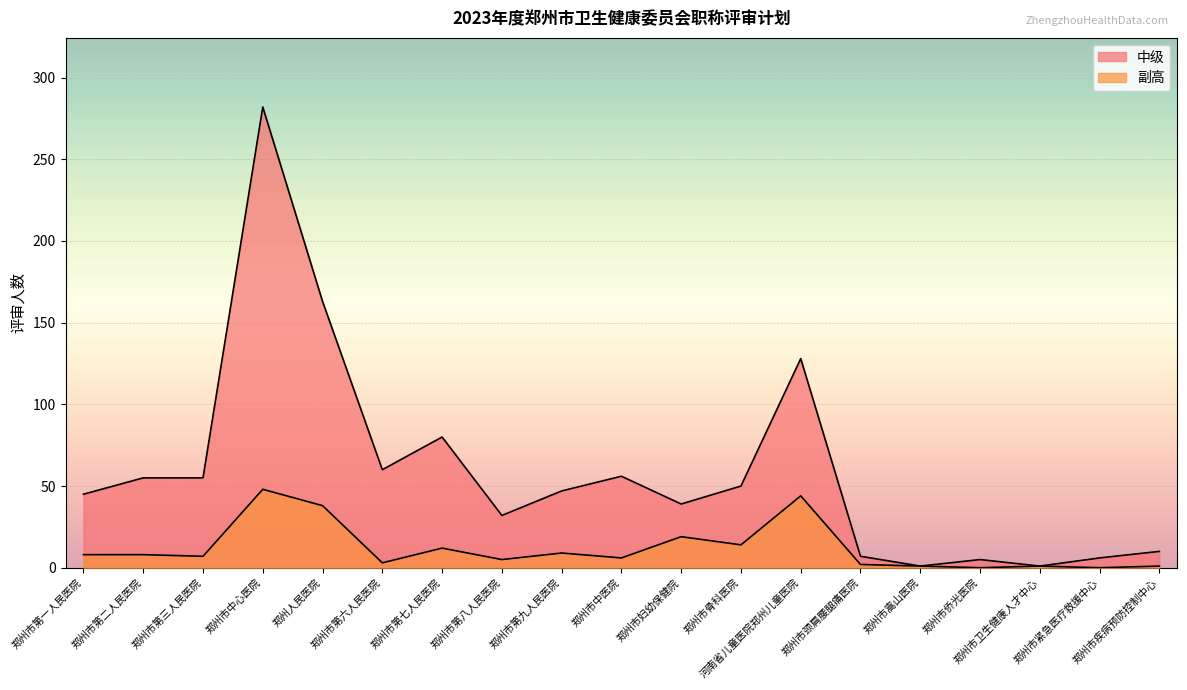

What is the sum of the 中级 values at 郑州市卫生健康人才中心 and 郑州市侨光医院?

6